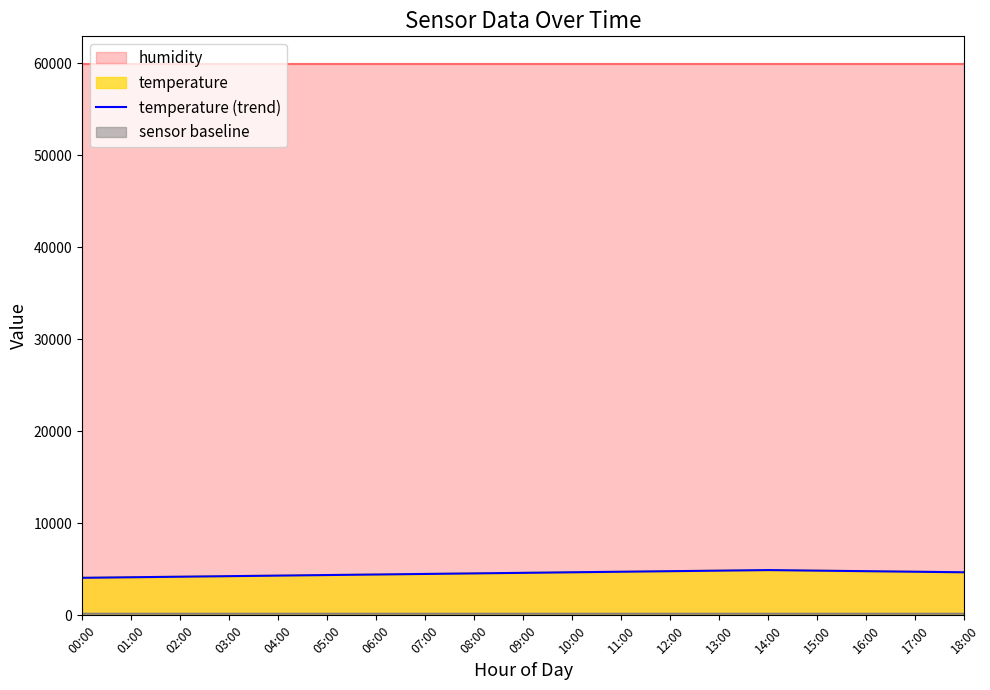

What value does the data have at 12:00?

4800